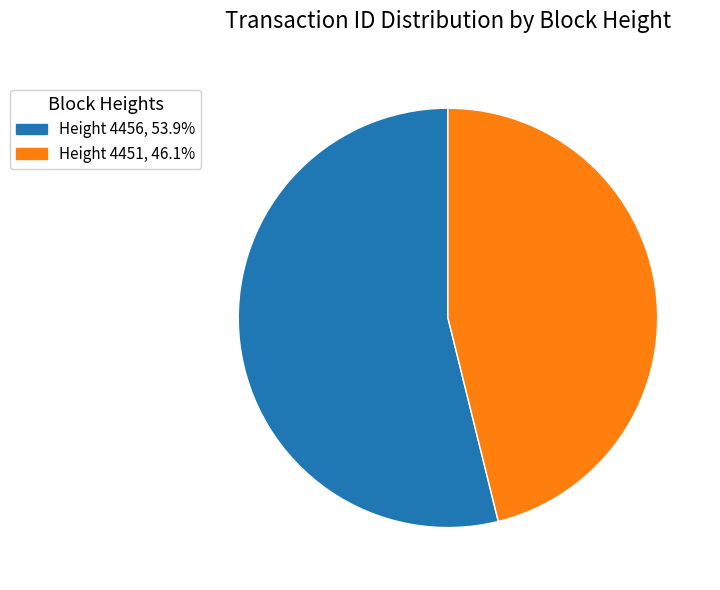

What is the majority slice?

Height 4456